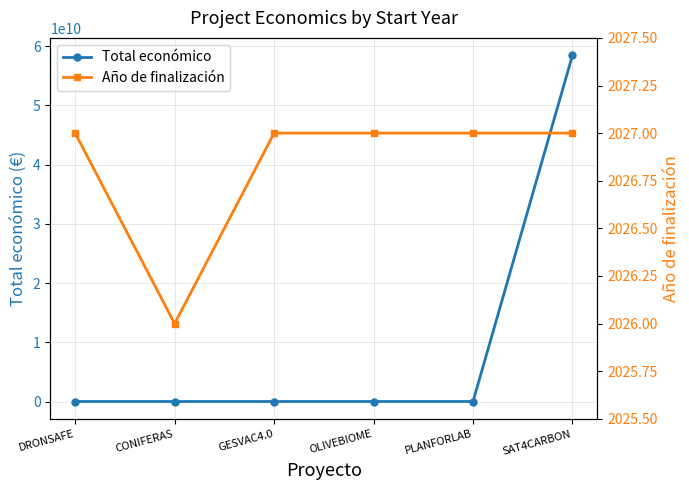

What is the average value of the Total económico series?

9744283278